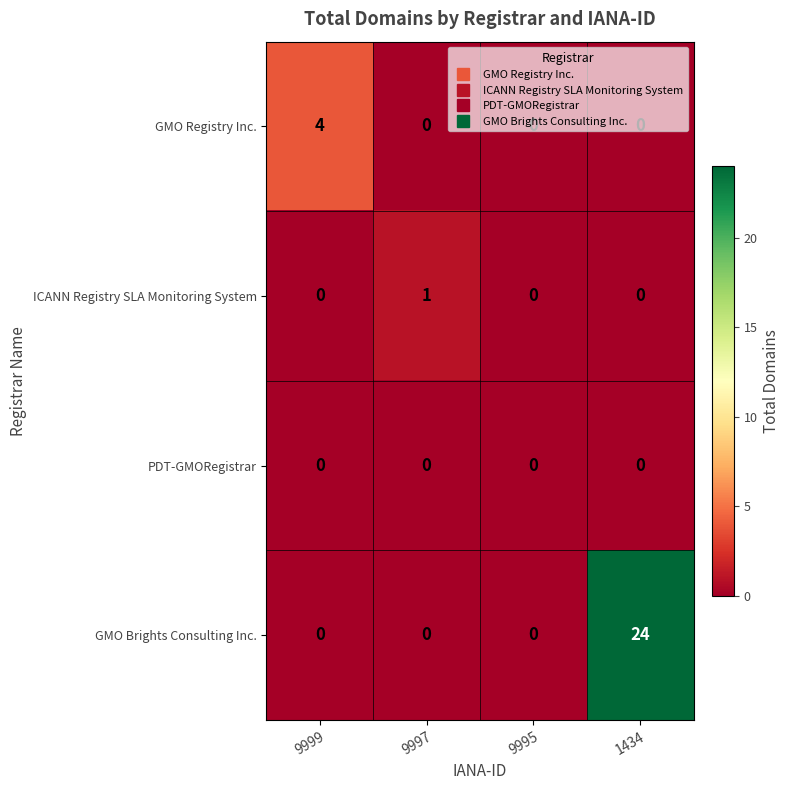

What is the difference between the highest and lowest values at 1434?

24